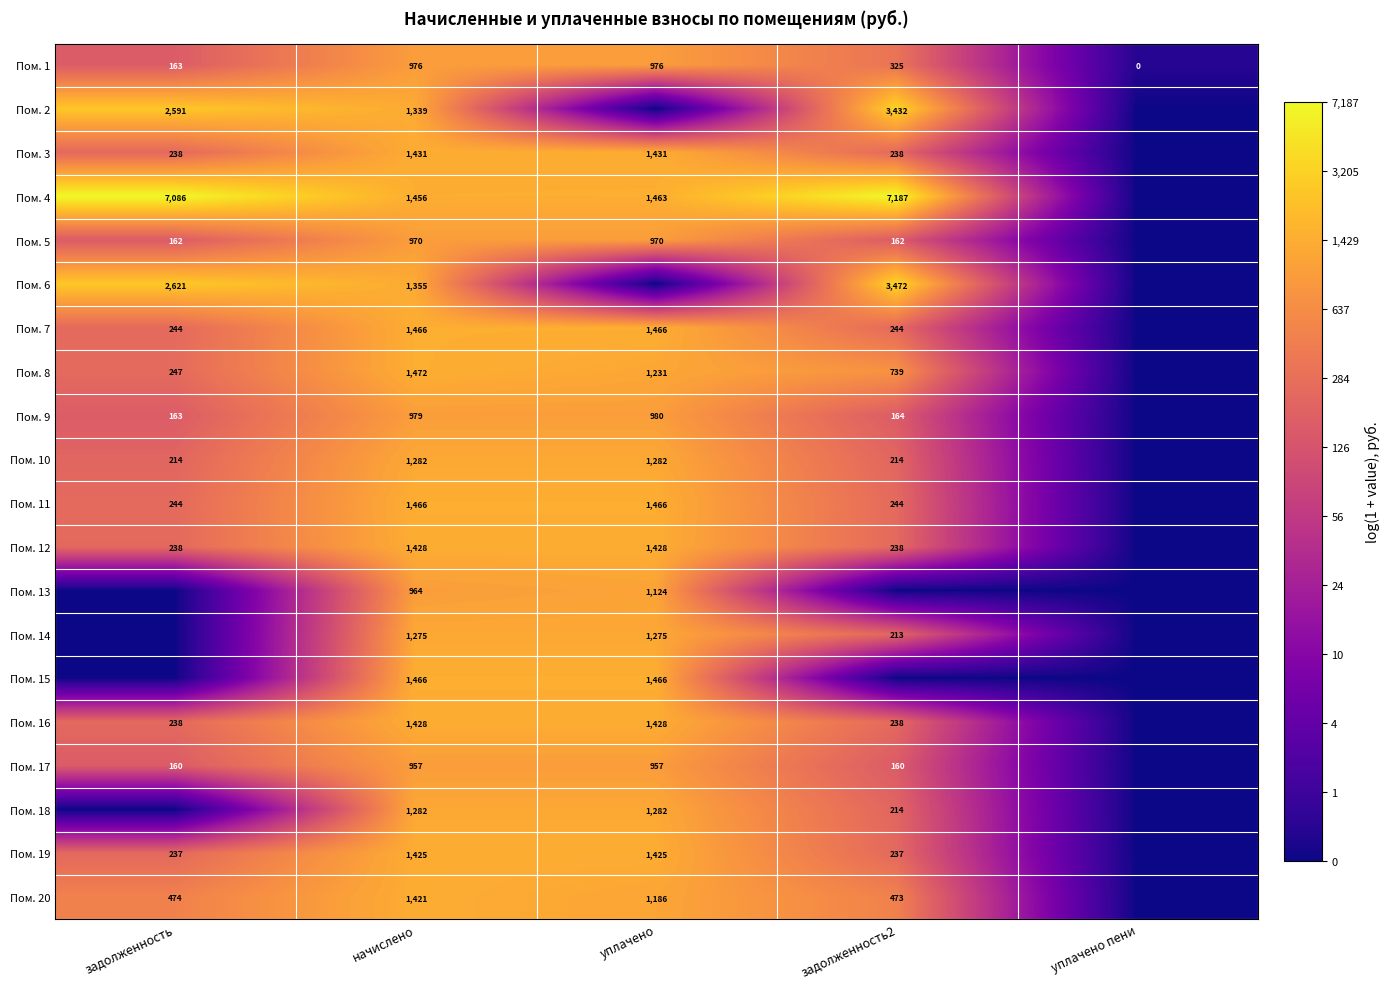

True or false: Пом. 7 has a value of 2586 at уплачено.

False